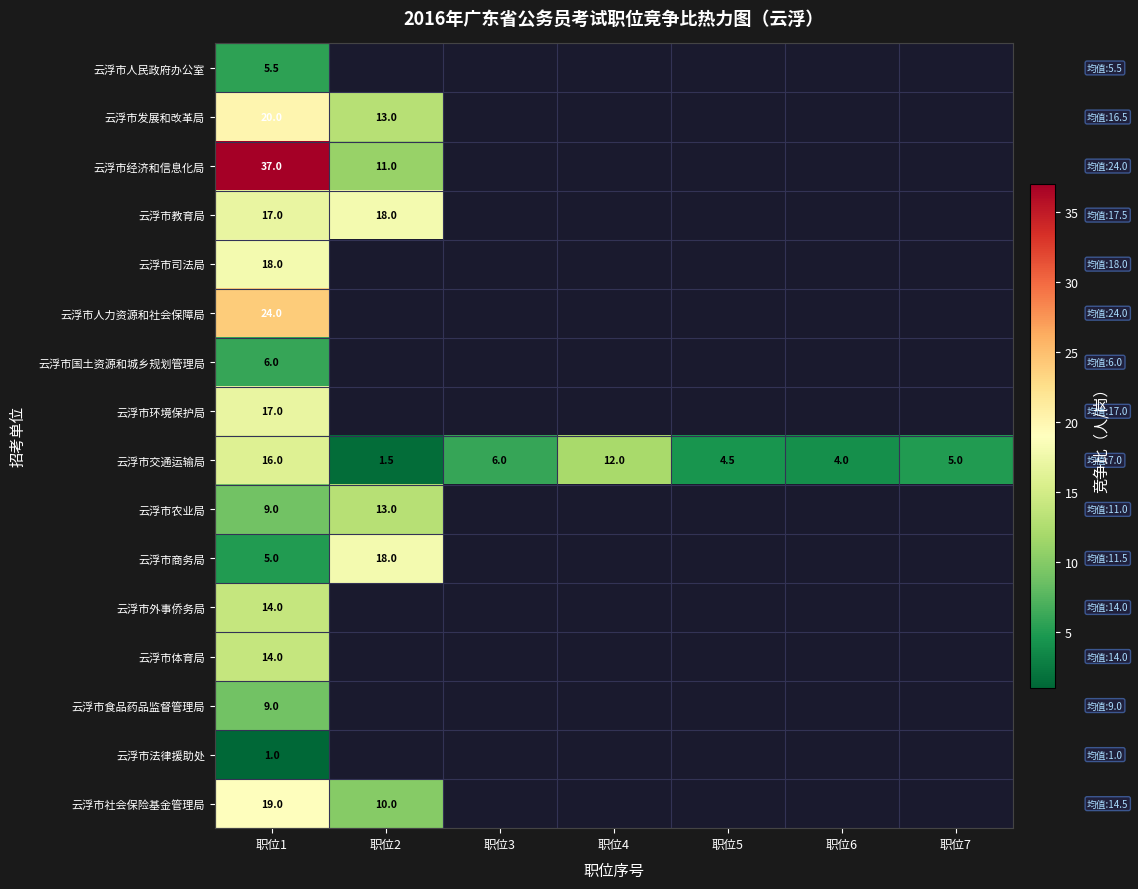

True or false: 云浮市教育局 has a value of 23.2 at 职位1.

False